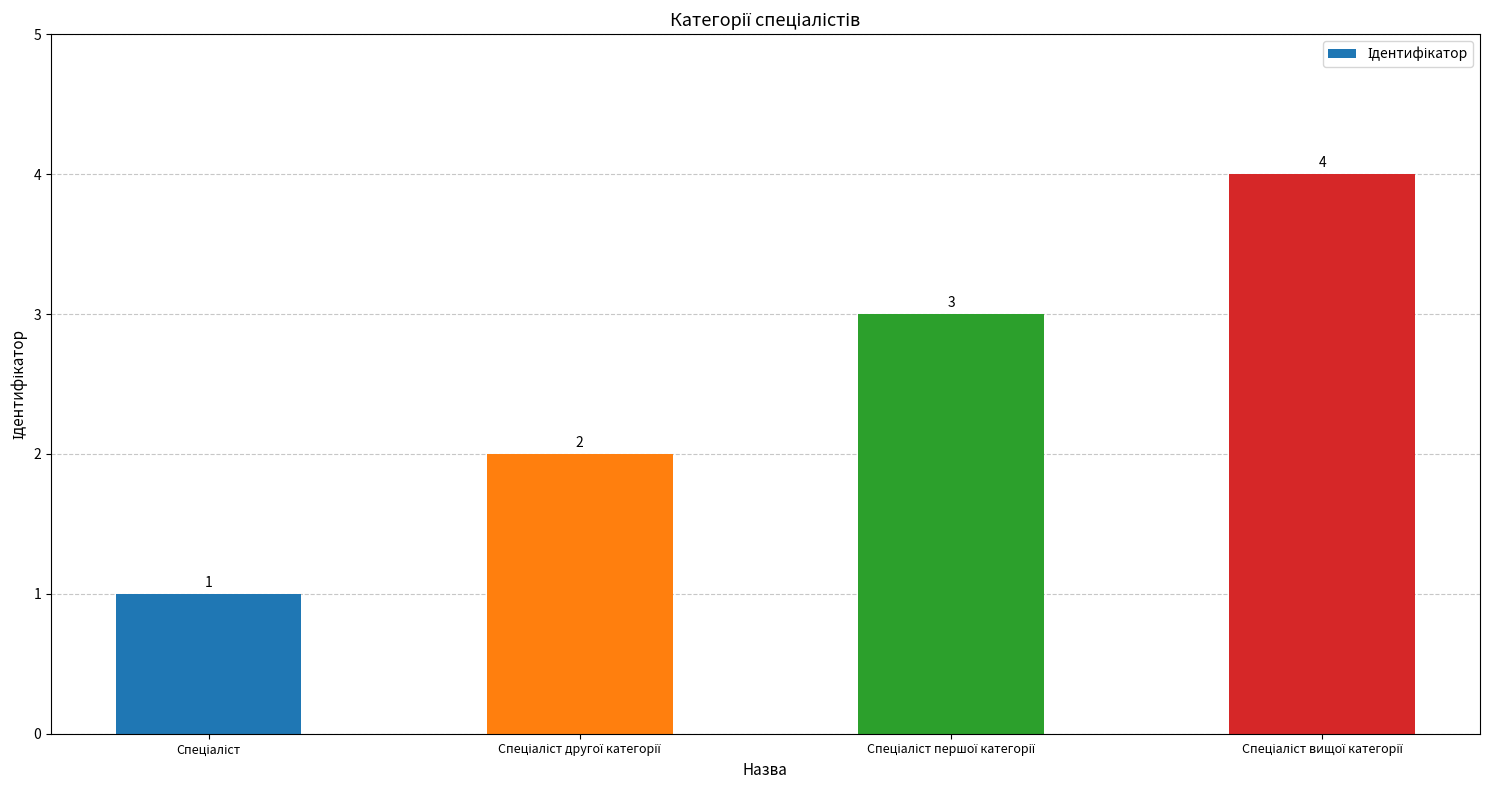

Count the values in the range 2 to 4.

3